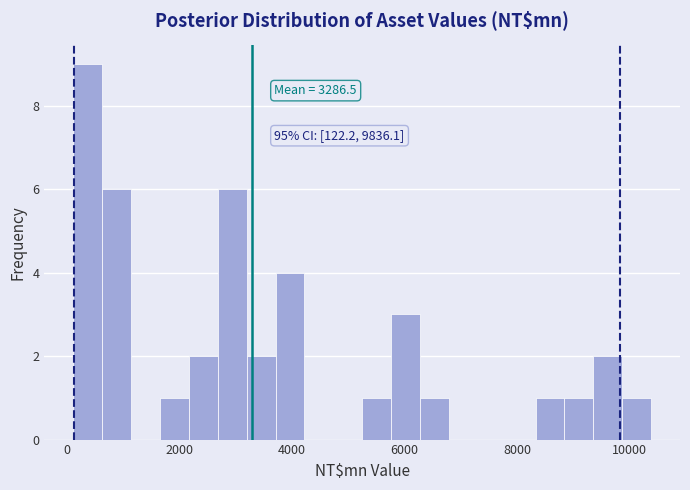

Read against the x-axis, roughly where is the centre of the tallest bar?

400